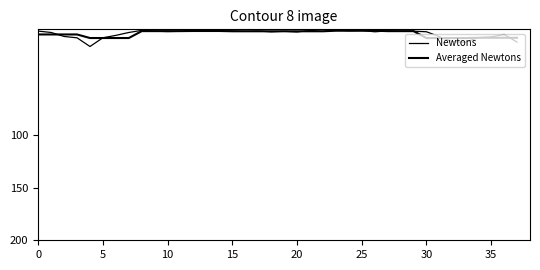

What is the average value of the Averaged Newtons series?

4.1